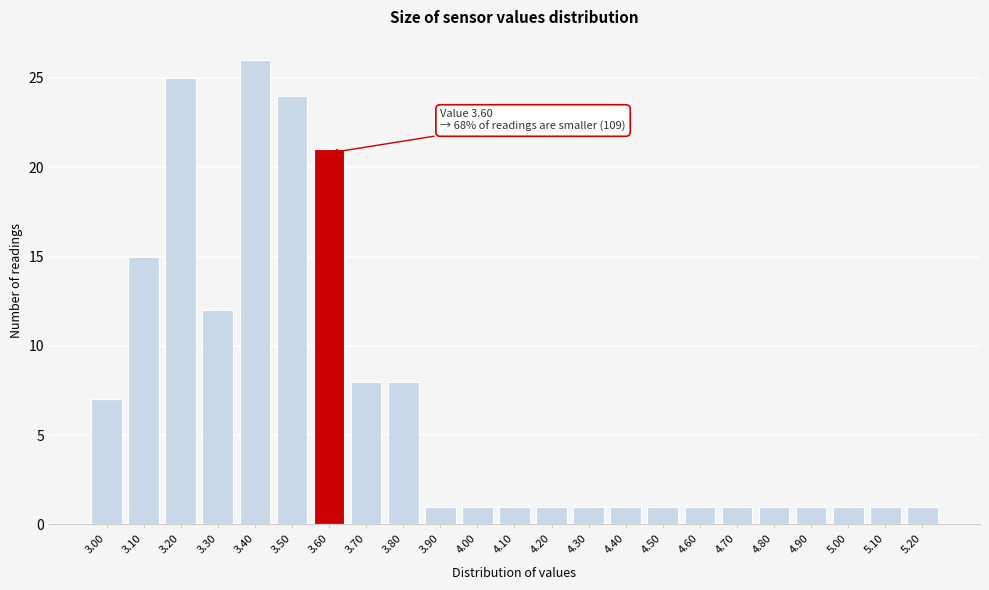

Which range on the x-axis has the tallest bar?

3.35 to 3.45